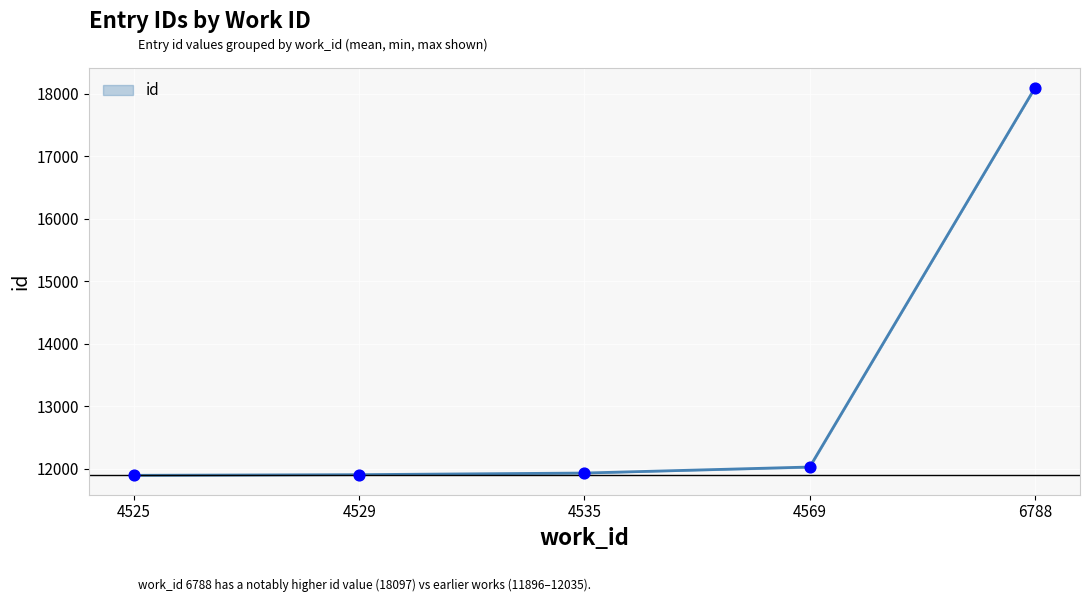

What is the ratio of the value at 4569 to the value at 6788?

0.7